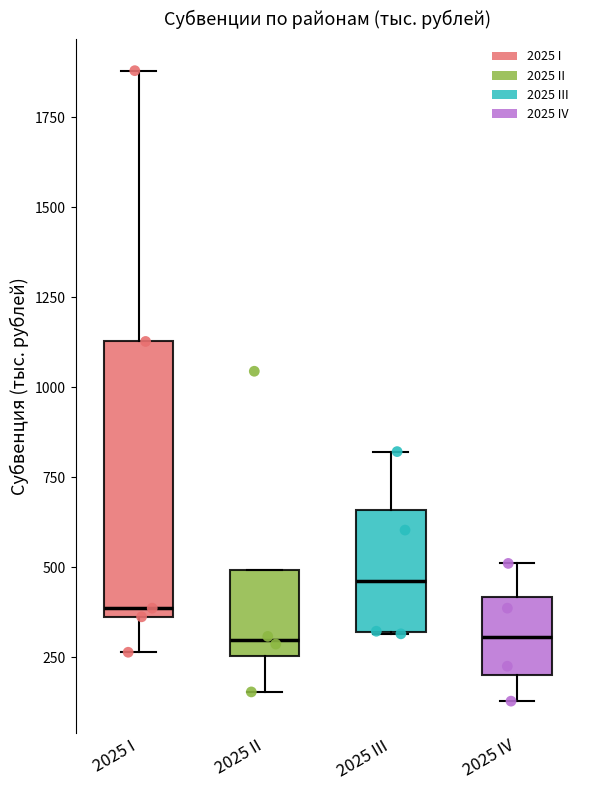

Reading left to right, transcribe this box plot: for each box, give where its median line is, the range the box spans, and where its two whiskers end, as read against the y-axis. The values are not printed on the chart, so give them approximately, as read against the axis.

2025 I: median 400, box 350 to 1150, whiskers 250 to 1900
2025 II: median 300, box 250 to 500, whiskers 150 to 500
2025 III: median 450, box 300 to 650, whiskers 300 to 800
2025 IV: median 300, box 200 to 400, whiskers 150 to 500